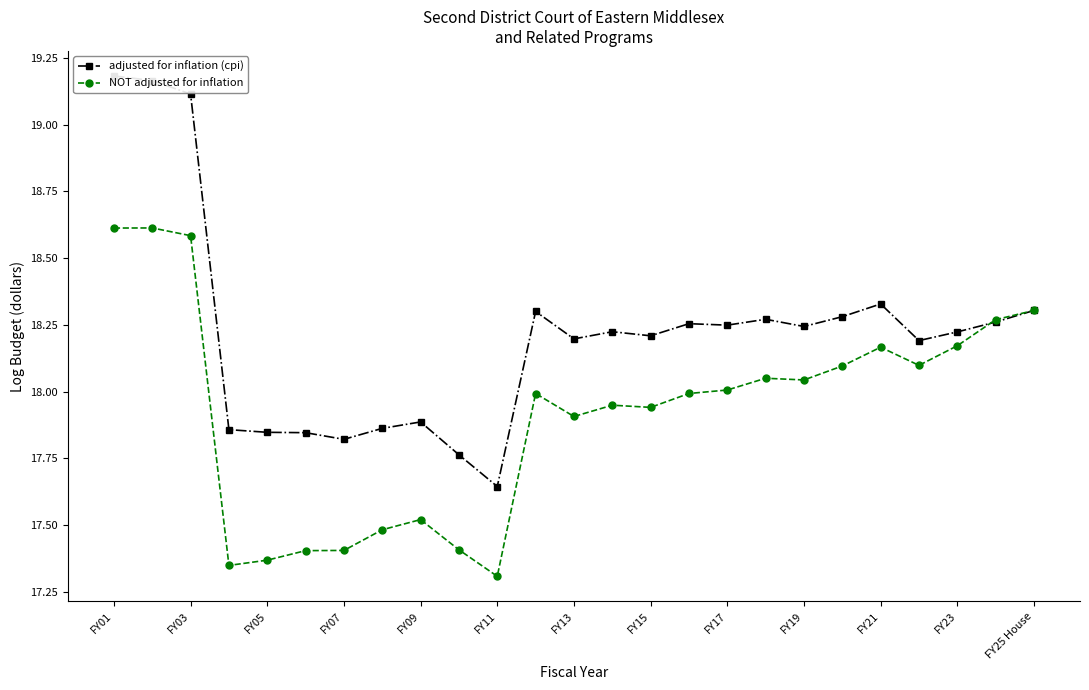

List the series in order of their peak value, highest first.

adjusted for inflation (cpi), NOT adjusted for inflation